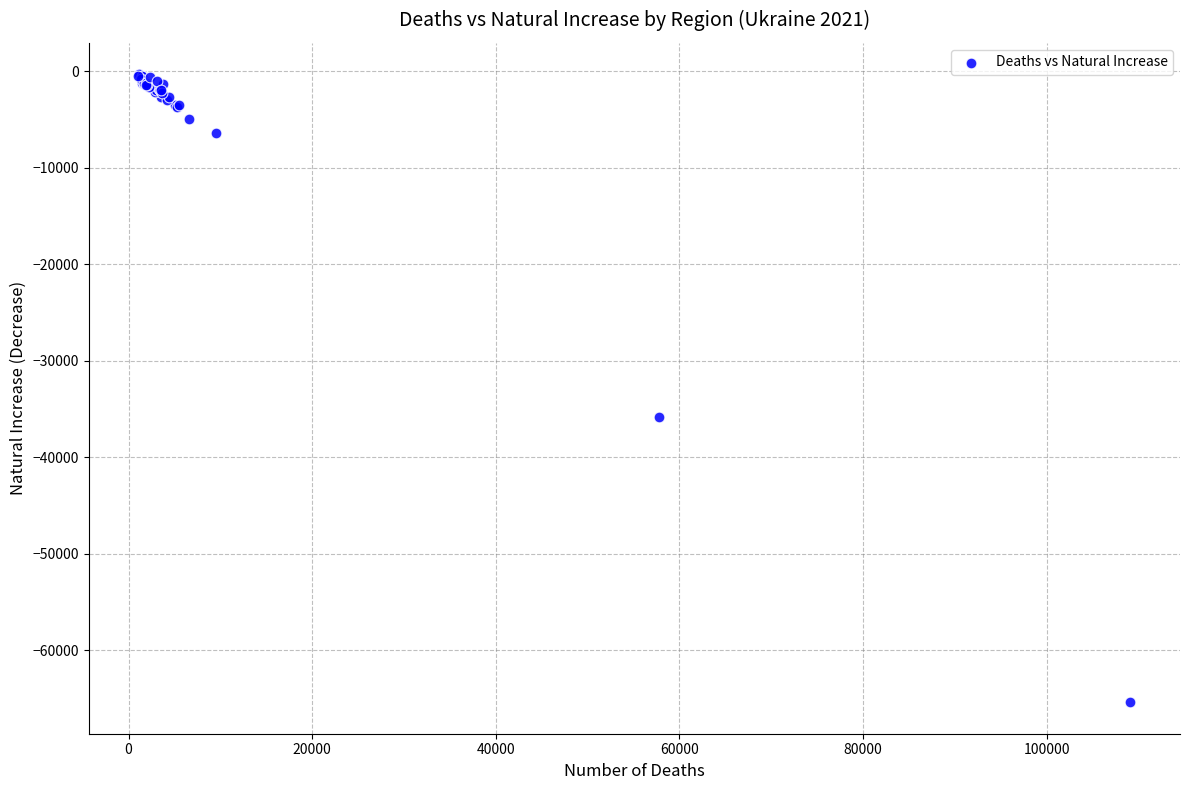

What Y value in the scatter plot is closest to -32853?

-35790